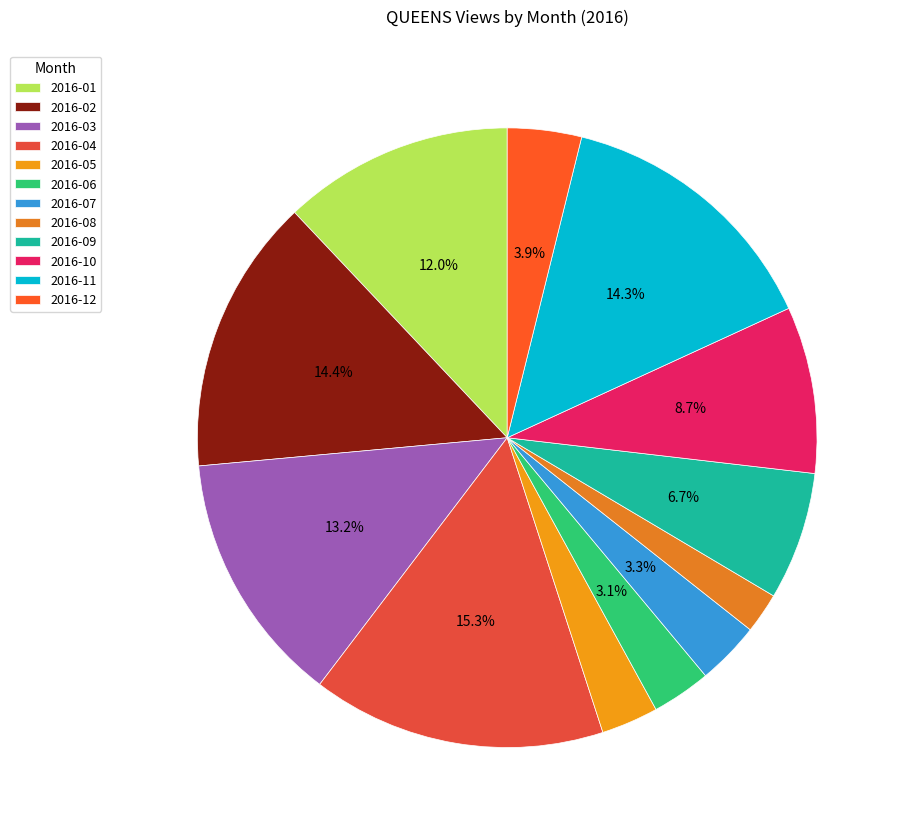

How many segments does this pie chart have?

12